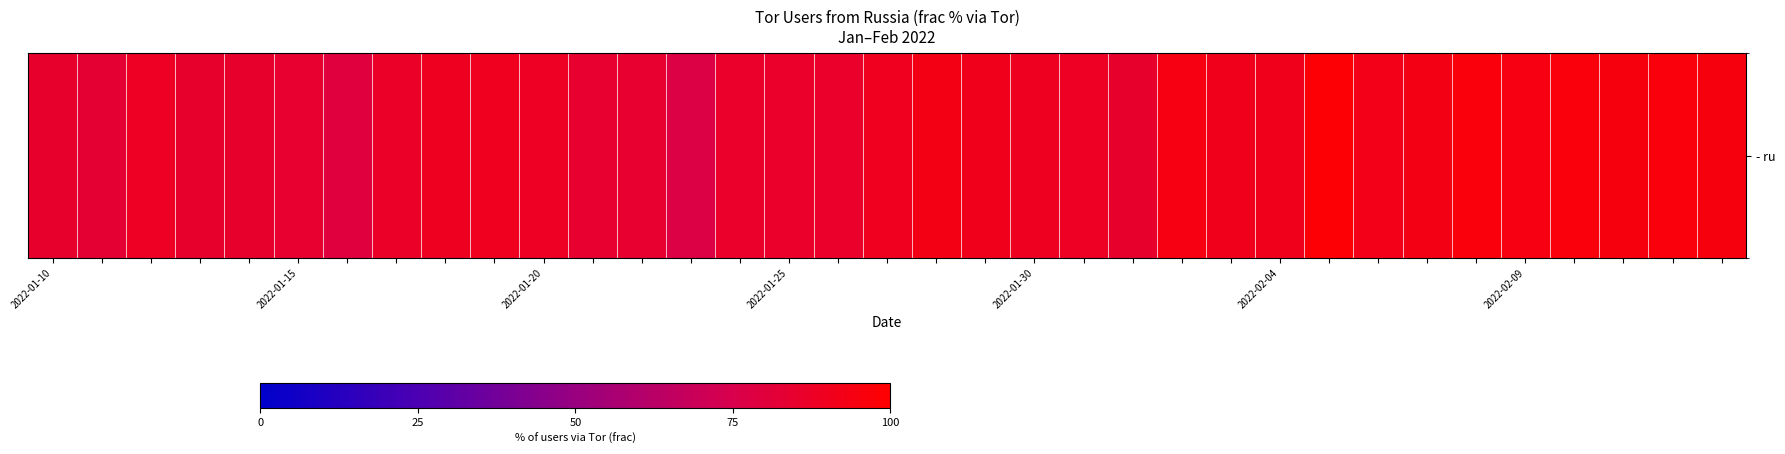

What is the sum of all values?

3114